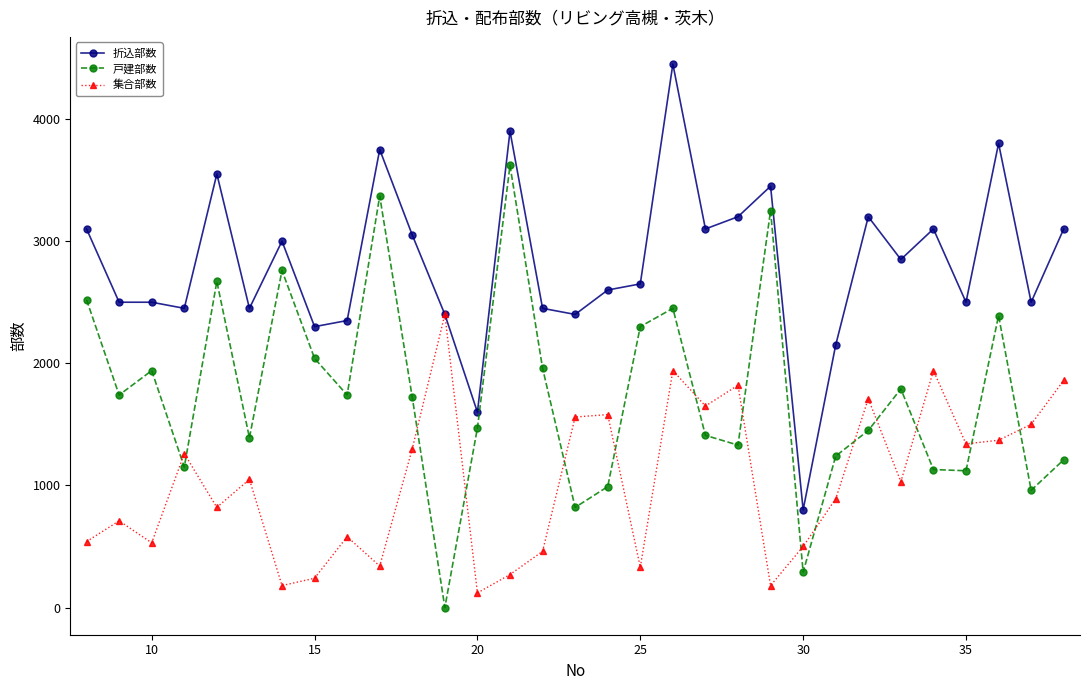

At how many categories does at least one series exceed 517?

31